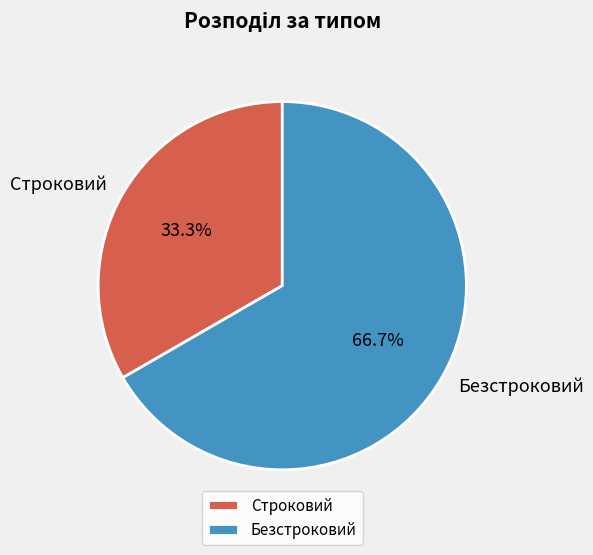

What is the largest slice in the pie chart?

Безстроковий